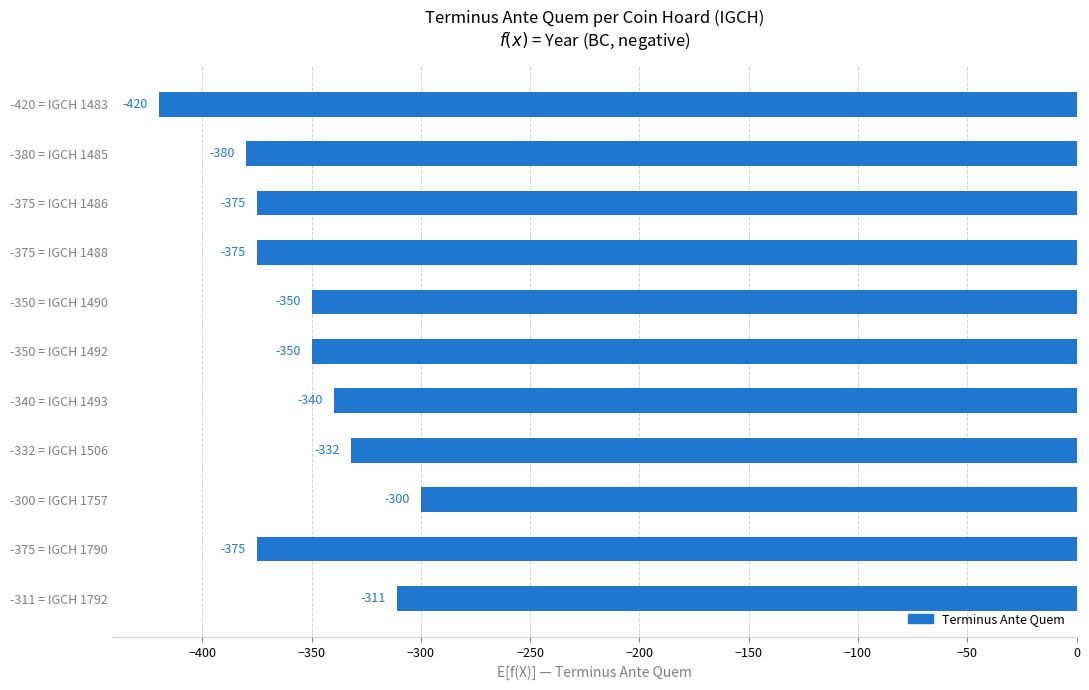

What is the minimum value shown in the chart?

-420